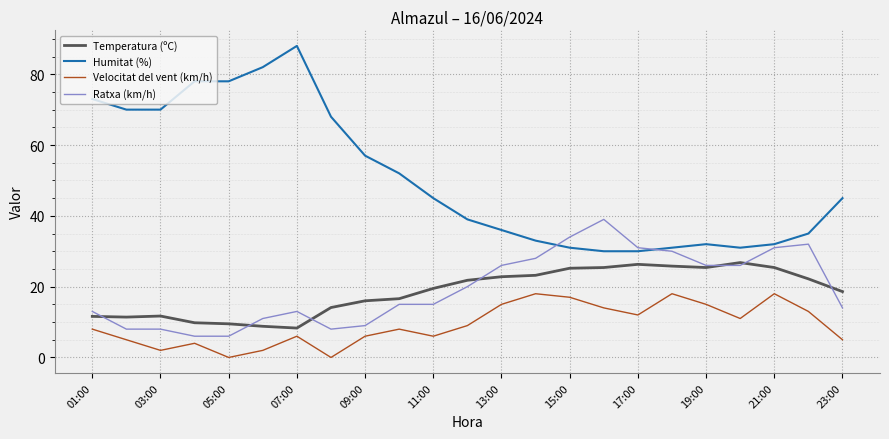

List the series in order of their peak value, lowest first.

Velocitat del vent (km/h), Temperatura (ºC), Ratxa (km/h), Humitat (%)